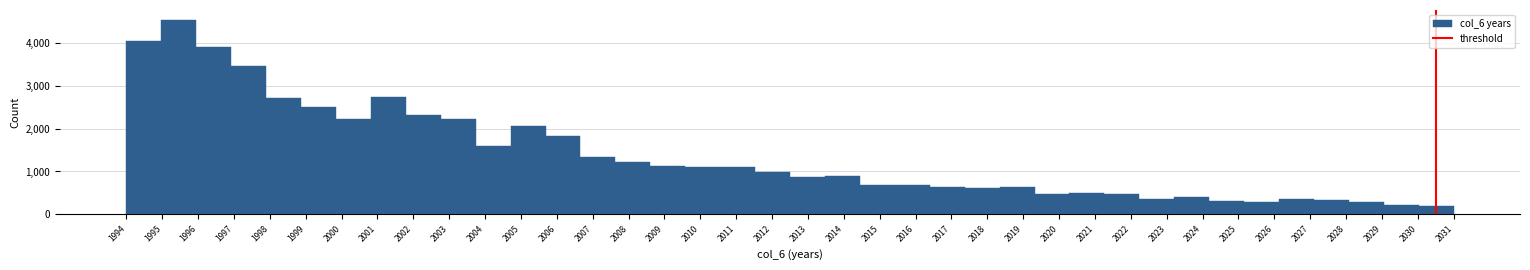

How tall is the bar that spans 2011.5 to 2012.5 on the x-axis? Neither the bar edges nor the heights are printed on the chart, so give them approximately, as read against the axes.

1000